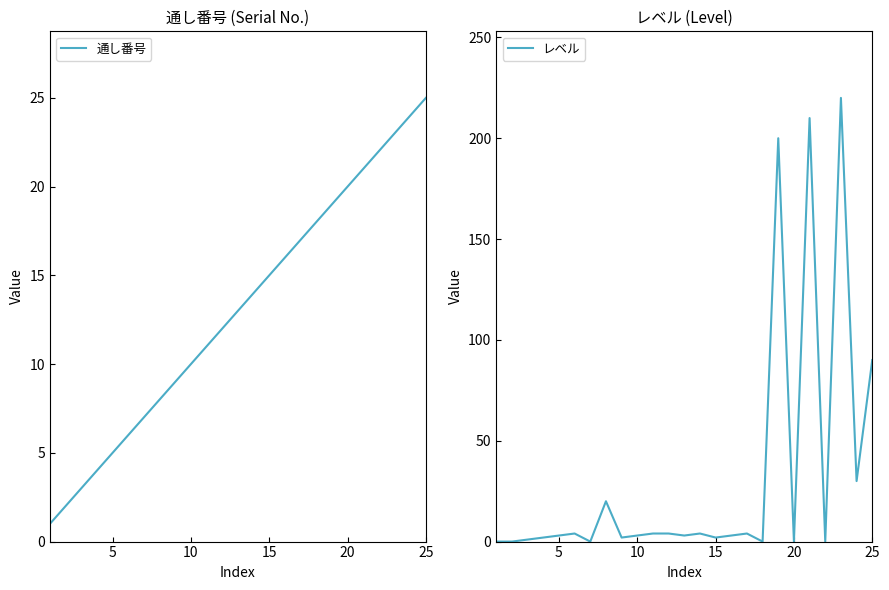

What is the maximum value for レベル?

220